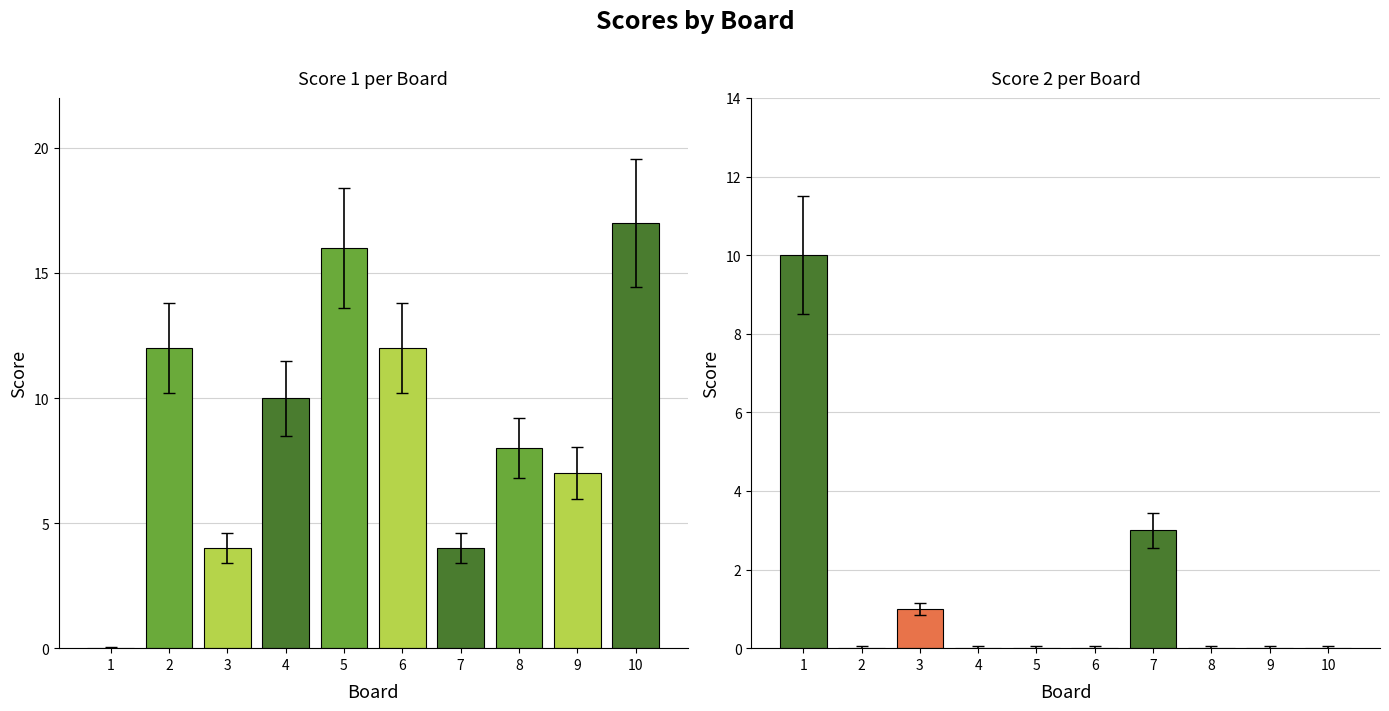

List the series in order of their overall mean, highest first.

Score 1, Score 2